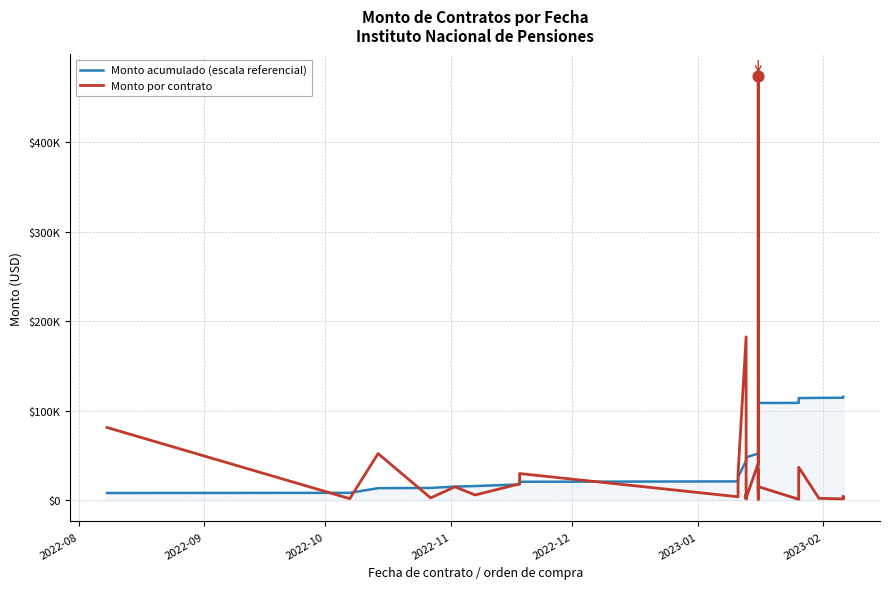

Which series has the largest total across all categories?

Monto acumulado (escala referencial)